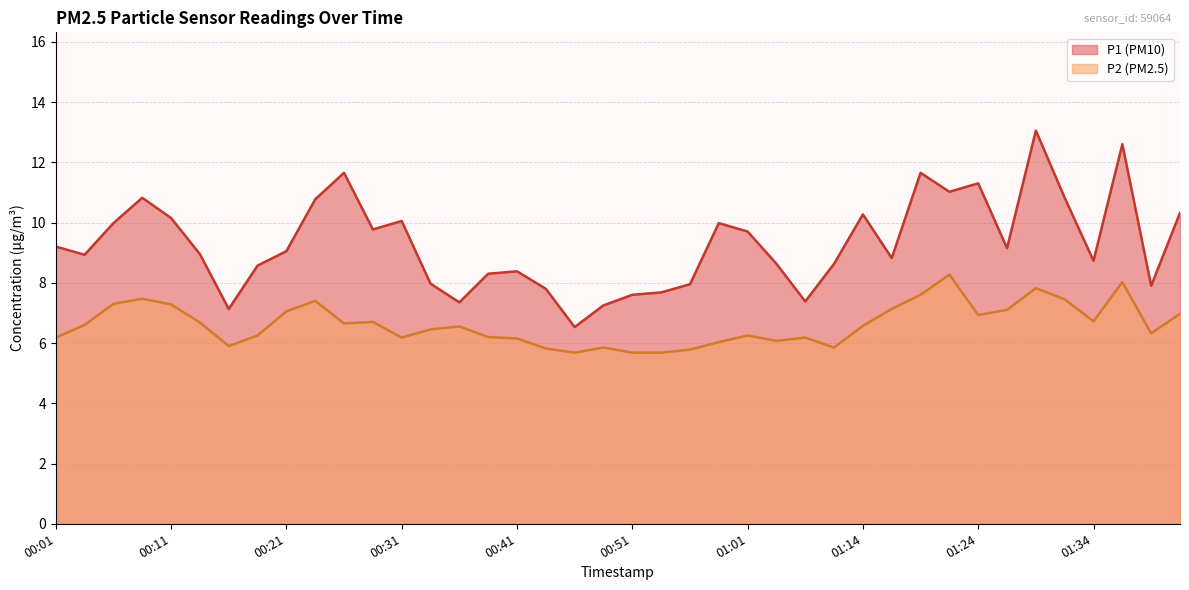

What are all the series names shown in the legend?

P1 (PM10), P2 (PM2.5)